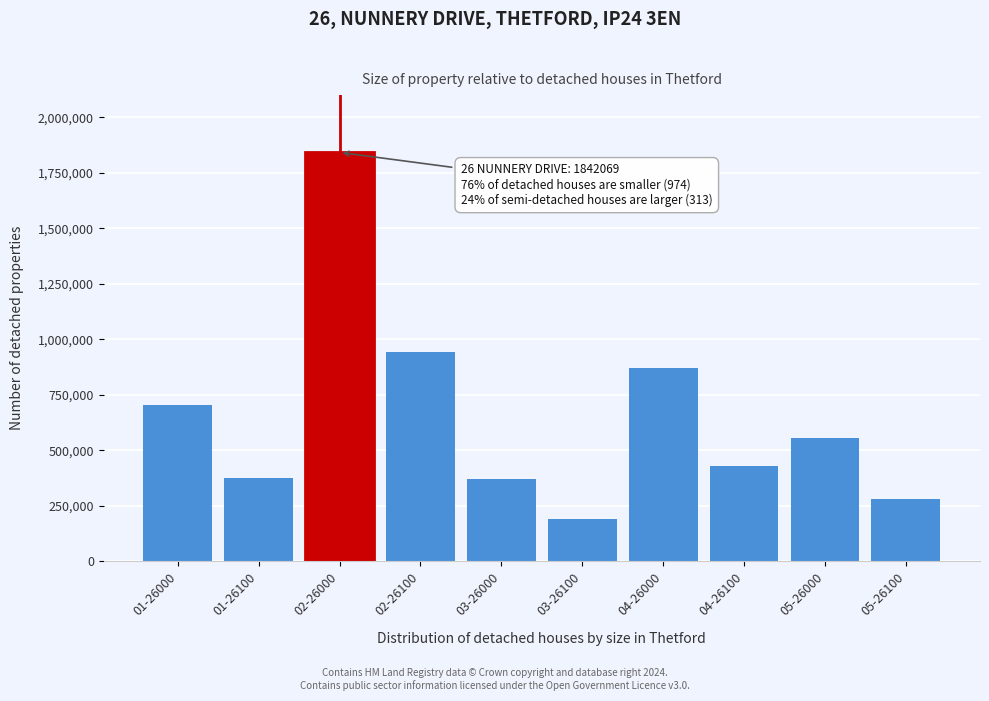

Between 04-26000 and 03-26100, which is larger?

04-26000